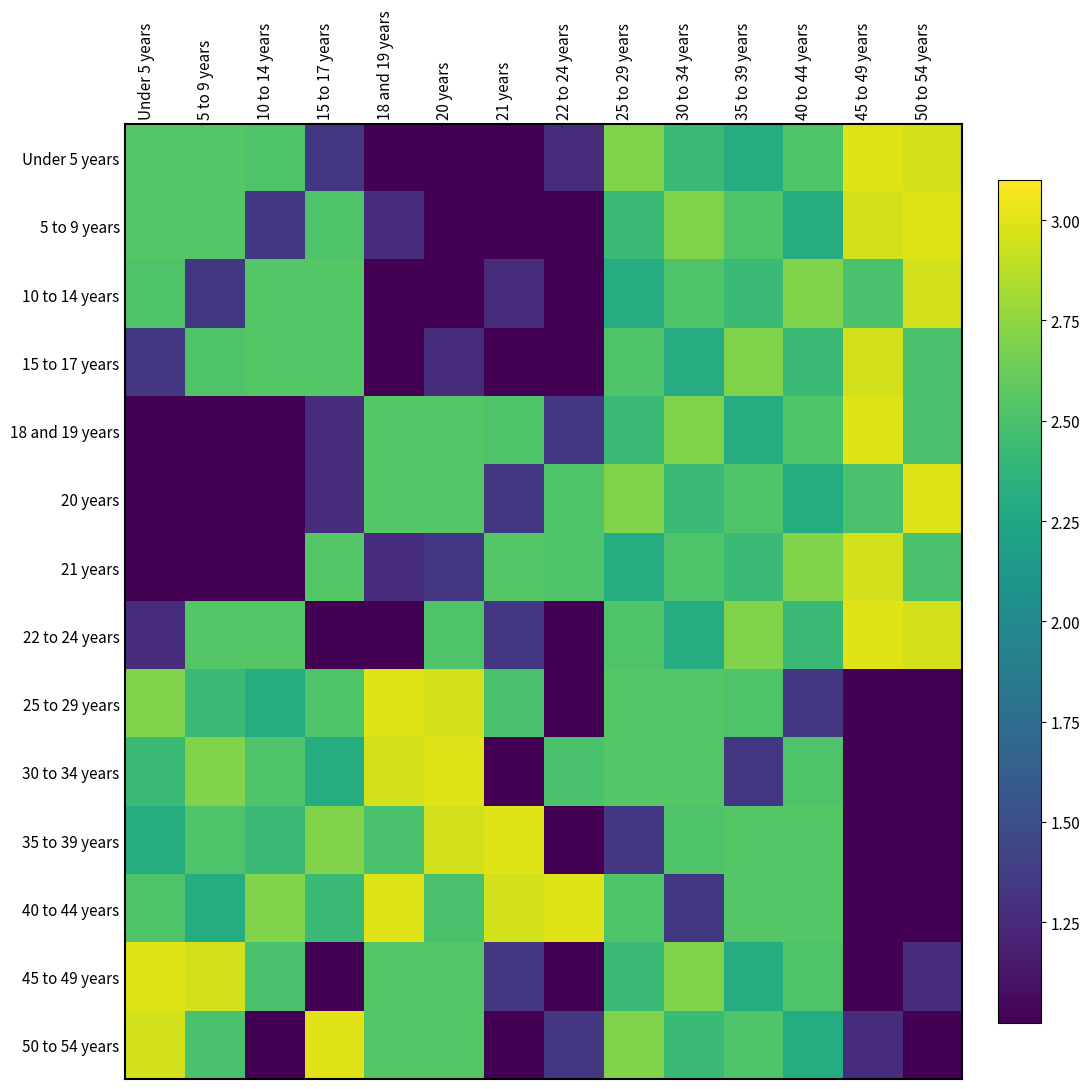

Reading left to right, extract all data points from this chart.

Under 5 years: Under 5 years=2.5	5 to 9 years=2.5	10 to 14 years=2.5	15 to 17 years=1.3	18 and 19 years=0.7	20 years=0.0	21 years=0.0	22 to 24 years=1.3	25 to 29 years=2.7	30 to 34 years=2.4	35 to 39 years=2.3	40 to 44 years=2.5	45 to 49 years=3.0	50 to 54 years=3.0
5 to 9 years: Under 5 years=2.5	5 to 9 years=2.5	10 to 14 years=1.3	15 to 17 years=2.5	18 and 19 years=1.3	20 years=0.0	21 years=0.0	22 to 24 years=0.7	25 to 29 years=2.4	30 to 34 years=2.7	35 to 39 years=2.5	40 to 44 years=2.3	45 to 49 years=3.0	50 to 54 years=3.0
10 to 14 years: Under 5 years=2.5	5 to 9 years=1.3	10 to 14 years=2.5	15 to 17 years=2.5	18 and 19 years=0.0	20 years=0.7	21 years=1.3	22 to 24 years=0.0	25 to 29 years=2.3	30 to 34 years=2.5	35 to 39 years=2.4	40 to 44 years=2.7	45 to 49 years=2.5	50 to 54 years=3.0
15 to 17 years: Under 5 years=1.3	5 to 9 years=2.5	10 to 14 years=2.5	15 to 17 years=2.5	18 and 19 years=0.0	20 years=1.3	21 years=0.7	22 to 24 years=0.0	25 to 29 years=2.5	30 to 34 years=2.3	35 to 39 years=2.7	40 to 44 years=2.4	45 to 49 years=3.0	50 to 54 years=2.5
18 and 19 years: Under 5 years=0.7	5 to 9 years=0.0	10 to 14 years=0.0	15 to 17 years=1.3	18 and 19 years=2.5	20 years=2.5	21 years=2.5	22 to 24 years=1.3	25 to 29 years=2.4	30 to 34 years=2.7	35 to 39 years=2.3	40 to 44 years=2.5	45 to 49 years=3.0	50 to 54 years=2.5
20 years: Under 5 years=0.0	5 to 9 years=0.0	10 to 14 years=0.7	15 to 17 years=1.3	18 and 19 years=2.5	20 years=2.5	21 years=1.3	22 to 24 years=2.5	25 to 29 years=2.7	30 to 34 years=2.4	35 to 39 years=2.5	40 to 44 years=2.3	45 to 49 years=2.5	50 to 54 years=3.0
21 years: Under 5 years=0.0	5 to 9 years=0.7	10 to 14 years=0.0	15 to 17 years=2.5	18 and 19 years=1.3	20 years=1.3	21 years=2.5	22 to 24 years=2.5	25 to 29 years=2.3	30 to 34 years=2.5	35 to 39 years=2.4	40 to 44 years=2.7	45 to 49 years=3.0	50 to 54 years=2.5
22 to 24 years: Under 5 years=1.3	5 to 9 years=2.5	10 to 14 years=2.5	15 to 17 years=0.0	18 and 19 years=0.0	20 years=2.5	21 years=1.3	22 to 24 years=0.7	25 to 29 years=2.5	30 to 34 years=2.3	35 to 39 years=2.7	40 to 44 years=2.4	45 to 49 years=3.0	50 to 54 years=3.0
25 to 29 years: Under 5 years=2.7	5 to 9 years=2.4	10 to 14 years=2.3	15 to 17 years=2.5	18 and 19 years=3.0	20 years=3.0	21 years=2.5	22 to 24 years=0.8	25 to 29 years=2.5	30 to 34 years=2.5	35 to 39 years=2.5	40 to 44 years=1.3	45 to 49 years=0.7	50 to 54 years=0.0
30 to 34 years: Under 5 years=2.4	5 to 9 years=2.7	10 to 14 years=2.5	15 to 17 years=2.3	18 and 19 years=3.0	20 years=3.0	21 years=0.8	22 to 24 years=2.5	25 to 29 years=2.5	30 to 34 years=2.5	35 to 39 years=1.3	40 to 44 years=2.5	45 to 49 years=0.0	50 to 54 years=0.7
35 to 39 years: Under 5 years=2.3	5 to 9 years=2.5	10 to 14 years=2.4	15 to 17 years=2.7	18 and 19 years=2.5	20 years=3.0	21 years=3.0	22 to 24 years=0.8	25 to 29 years=1.3	30 to 34 years=2.5	35 to 39 years=2.5	40 to 44 years=2.5	45 to 49 years=0.0	50 to 54 years=0.0
40 to 44 years: Under 5 years=2.5	5 to 9 years=2.3	10 to 14 years=2.7	15 to 17 years=2.4	18 and 19 years=3.0	20 years=2.5	21 years=3.0	22 to 24 years=3.0	25 to 29 years=2.5	30 to 34 years=1.3	35 to 39 years=2.5	40 to 44 years=2.5	45 to 49 years=0.0	50 to 54 years=0.0
45 to 49 years: Under 5 years=3.0	5 to 9 years=3.0	10 to 14 years=2.5	15 to 17 years=0.8	18 and 19 years=2.5	20 years=2.5	21 years=1.3	22 to 24 years=0.0	25 to 29 years=2.4	30 to 34 years=2.7	35 to 39 years=2.3	40 to 44 years=2.5	45 to 49 years=0.7	50 to 54 years=1.3
50 to 54 years: Under 5 years=3.0	5 to 9 years=2.5	10 to 14 years=0.8	15 to 17 years=3.0	18 and 19 years=2.5	20 years=2.5	21 years=0.0	22 to 24 years=1.3	25 to 29 years=2.7	30 to 34 years=2.4	35 to 39 years=2.5	40 to 44 years=2.3	45 to 49 years=1.3	50 to 54 years=0.7